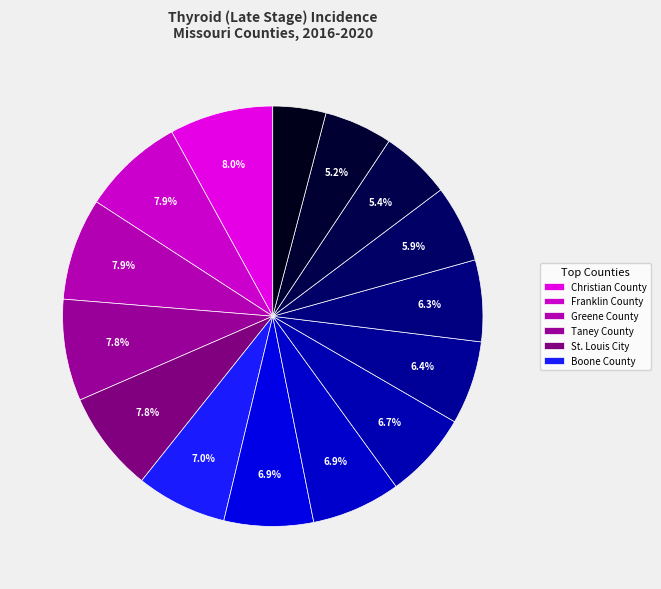

How many slices are in this pie chart?

15